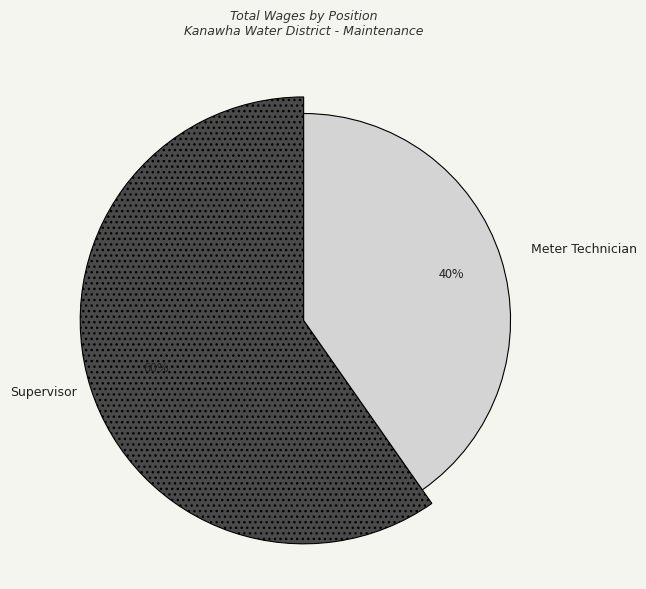

What portion of the pie excludes Supervisor?

40.3%